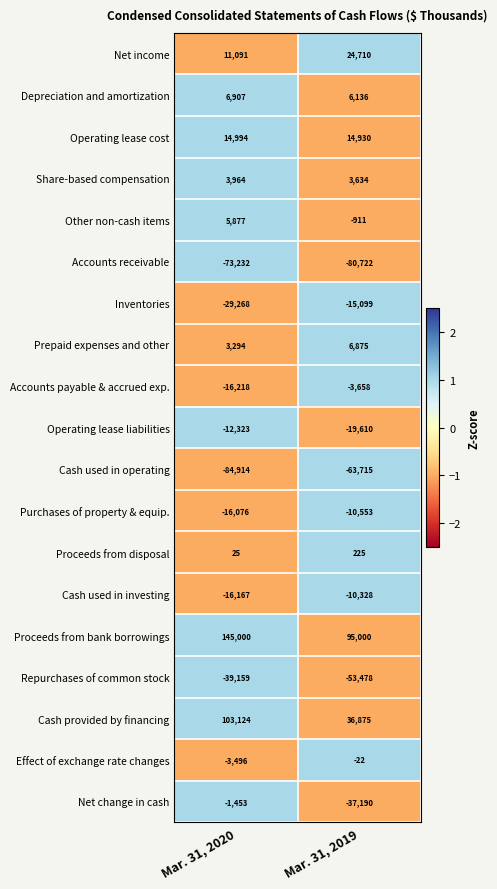

How many categories are shown in the chart?

2